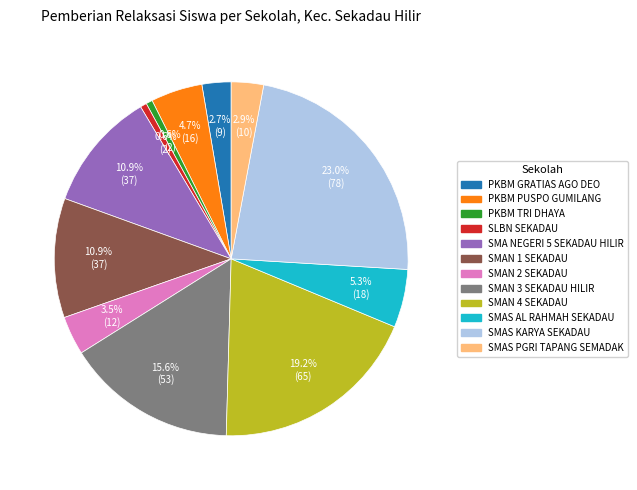

True or false: SMAN 3 SEKADAU HILIR accounts for 4% of the total.

False